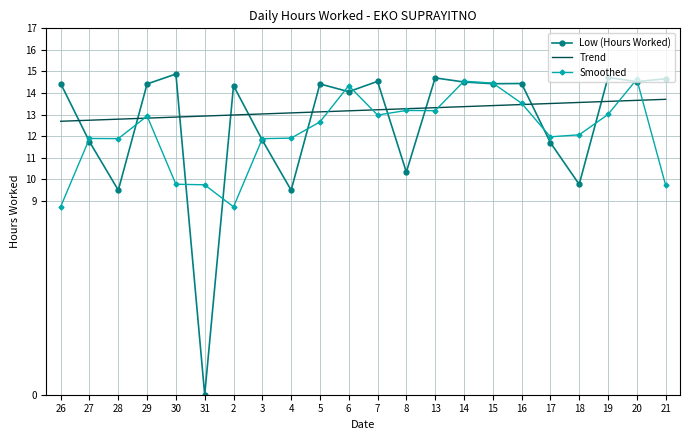

True or false: Smoothed and Trend intersect in this chart.

True